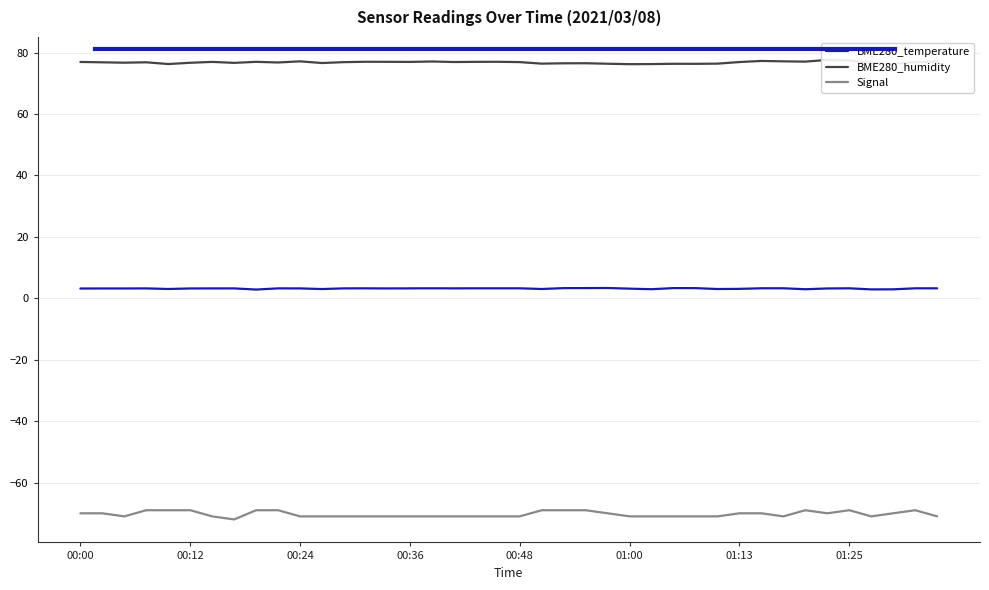

At 33, list the series in order from largest to smallest.

BME280_humidity, BME280_temperature, Signal